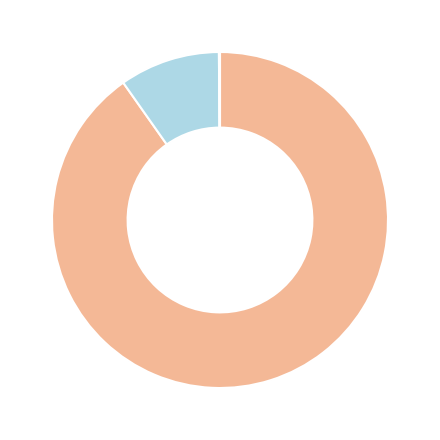

Is there any slice that represents more than half of the pie?

Yes